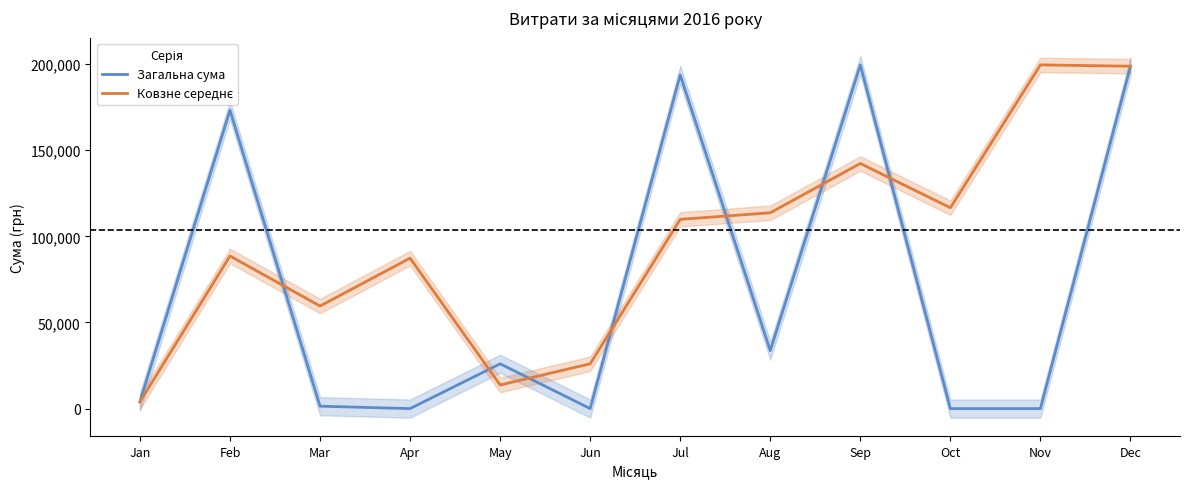

Does the chart display data point markers on the line(s)?

No